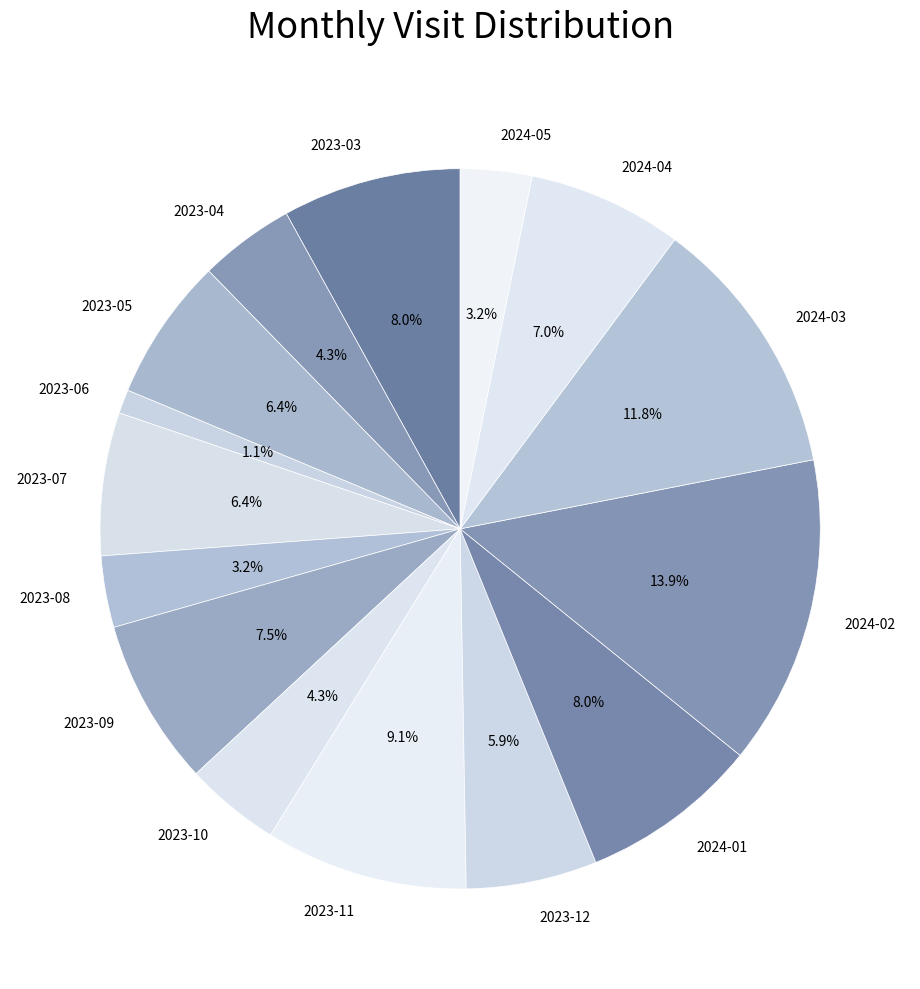

Is there any slice that represents more than half of the pie?

No